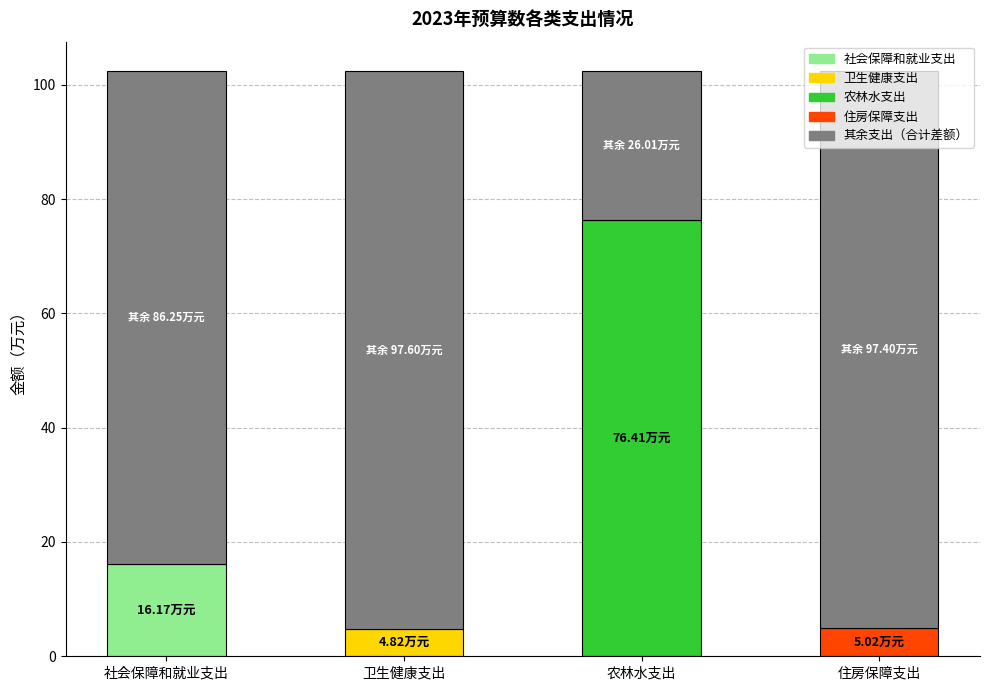

How many bars are there in total?

4